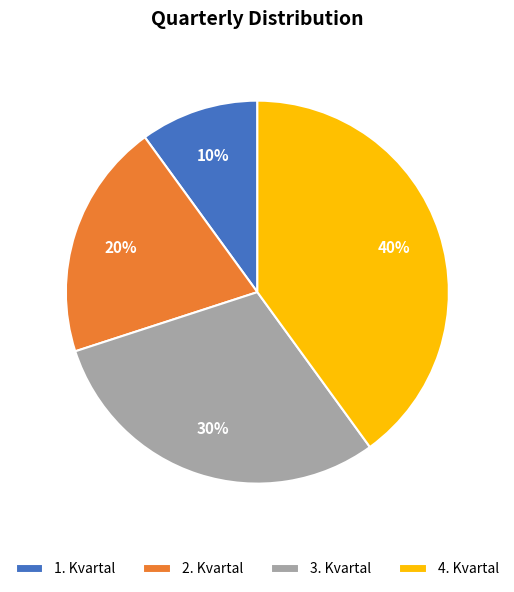

To the nearest percent, what is the average slice percentage?

25%